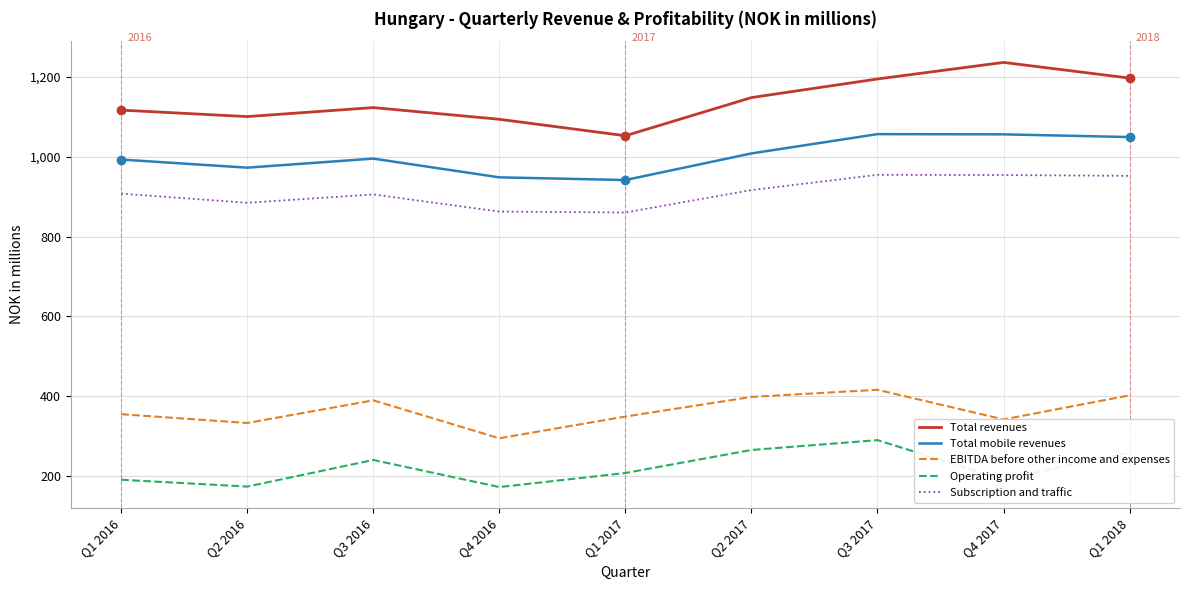

Does the chart have visible grid lines?

Yes